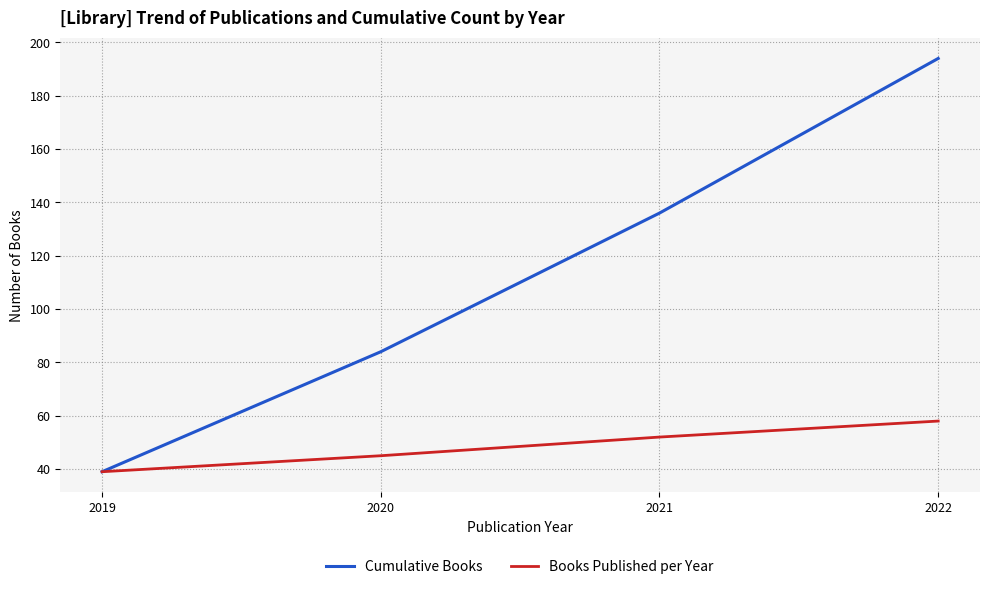

Reading left to right, transcribe all the data shown in this chart.

Cumulative Books: 39	84	136	194
Books Published per Year: 39	45	52	58